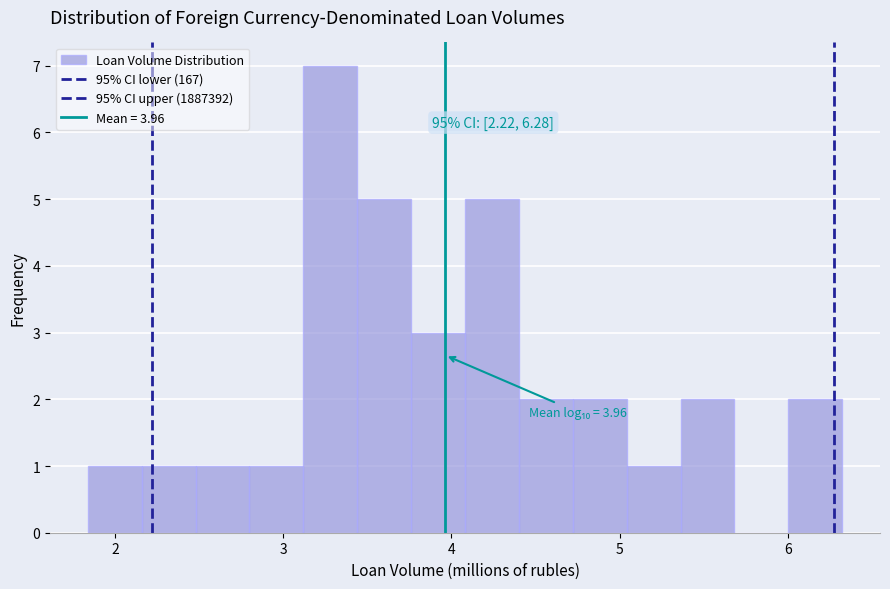

Read against the x-axis, roughly where is the centre of the tallest bar?

3.3